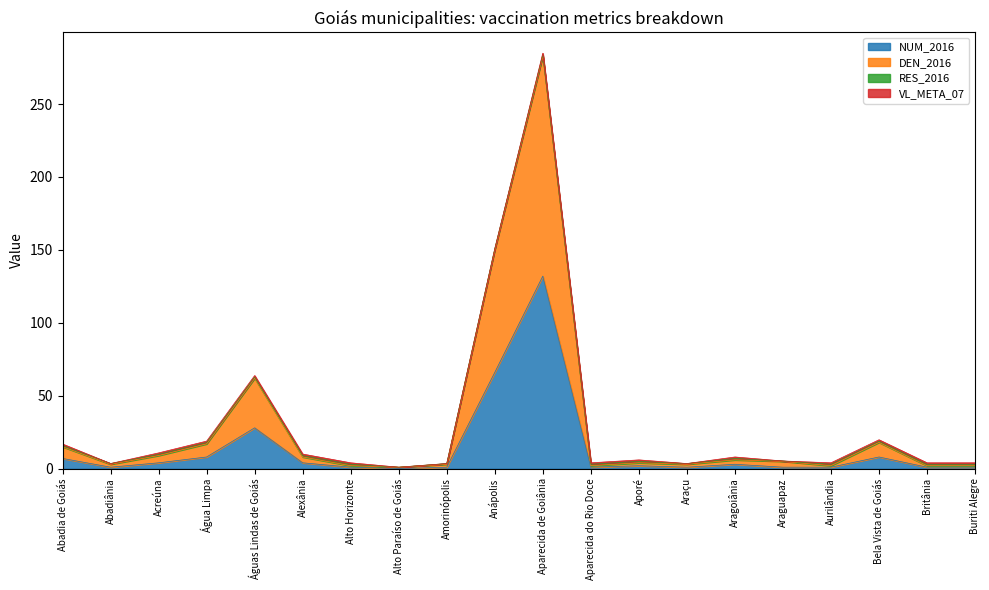

What value does the NUM_2016 series have at Água Limpa, to the nearest 10?

10